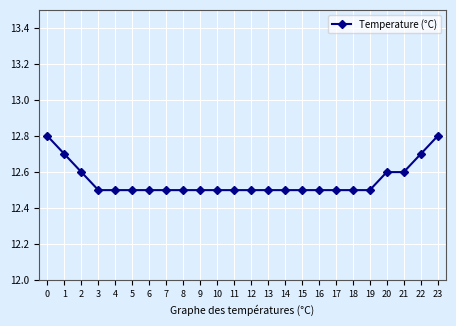

Reading left to right, what are all the values shown in this chart?

0=12.8	1=12.7	2=12.6	3=12.5	4=12.5	5=12.5	6=12.5	7=12.5	8=12.5	9=12.5	10=12.5	11=12.5	12=12.5	13=12.5	14=12.5	15=12.5	16=12.5	17=12.5	18=12.5	19=12.5	20=12.6	21=12.6	22=12.7	23=12.8